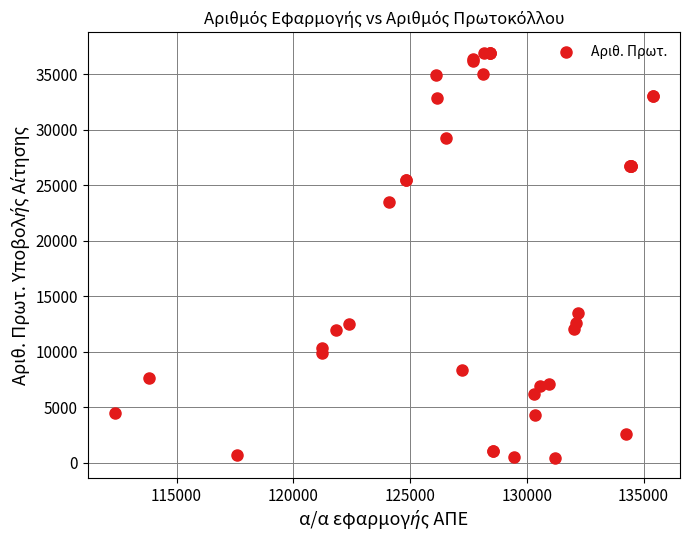

What Y value in the scatter plot is closest to 18693?

23515